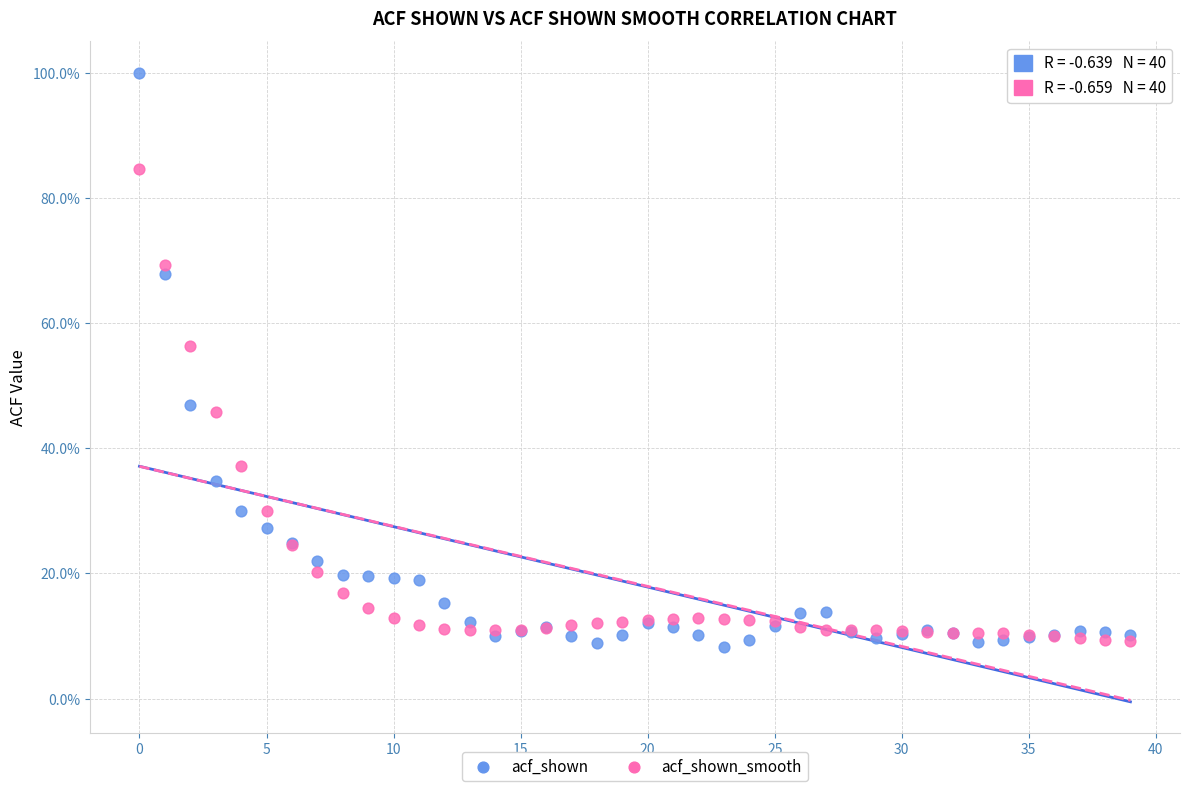

What are all the series names shown in the legend?

acf_shown, acf_shown_smooth